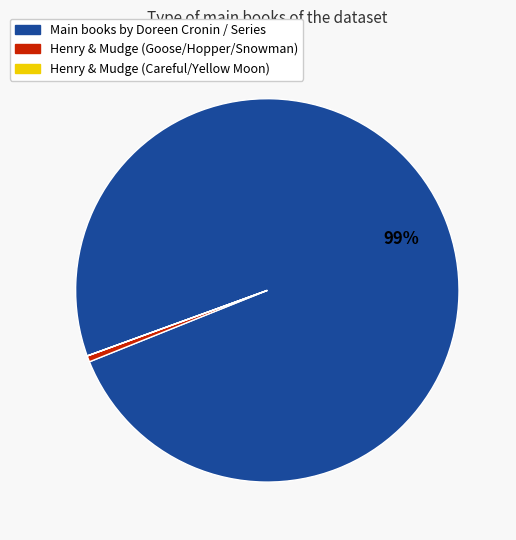

To the nearest percent, what is the average slice percentage?

33%